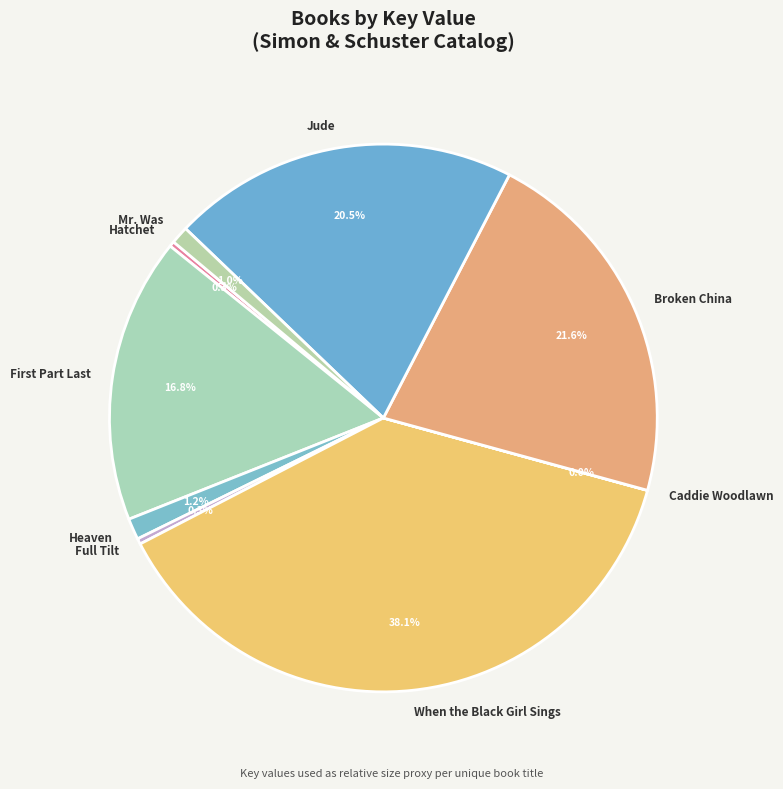

Does any single category account for the majority?

No